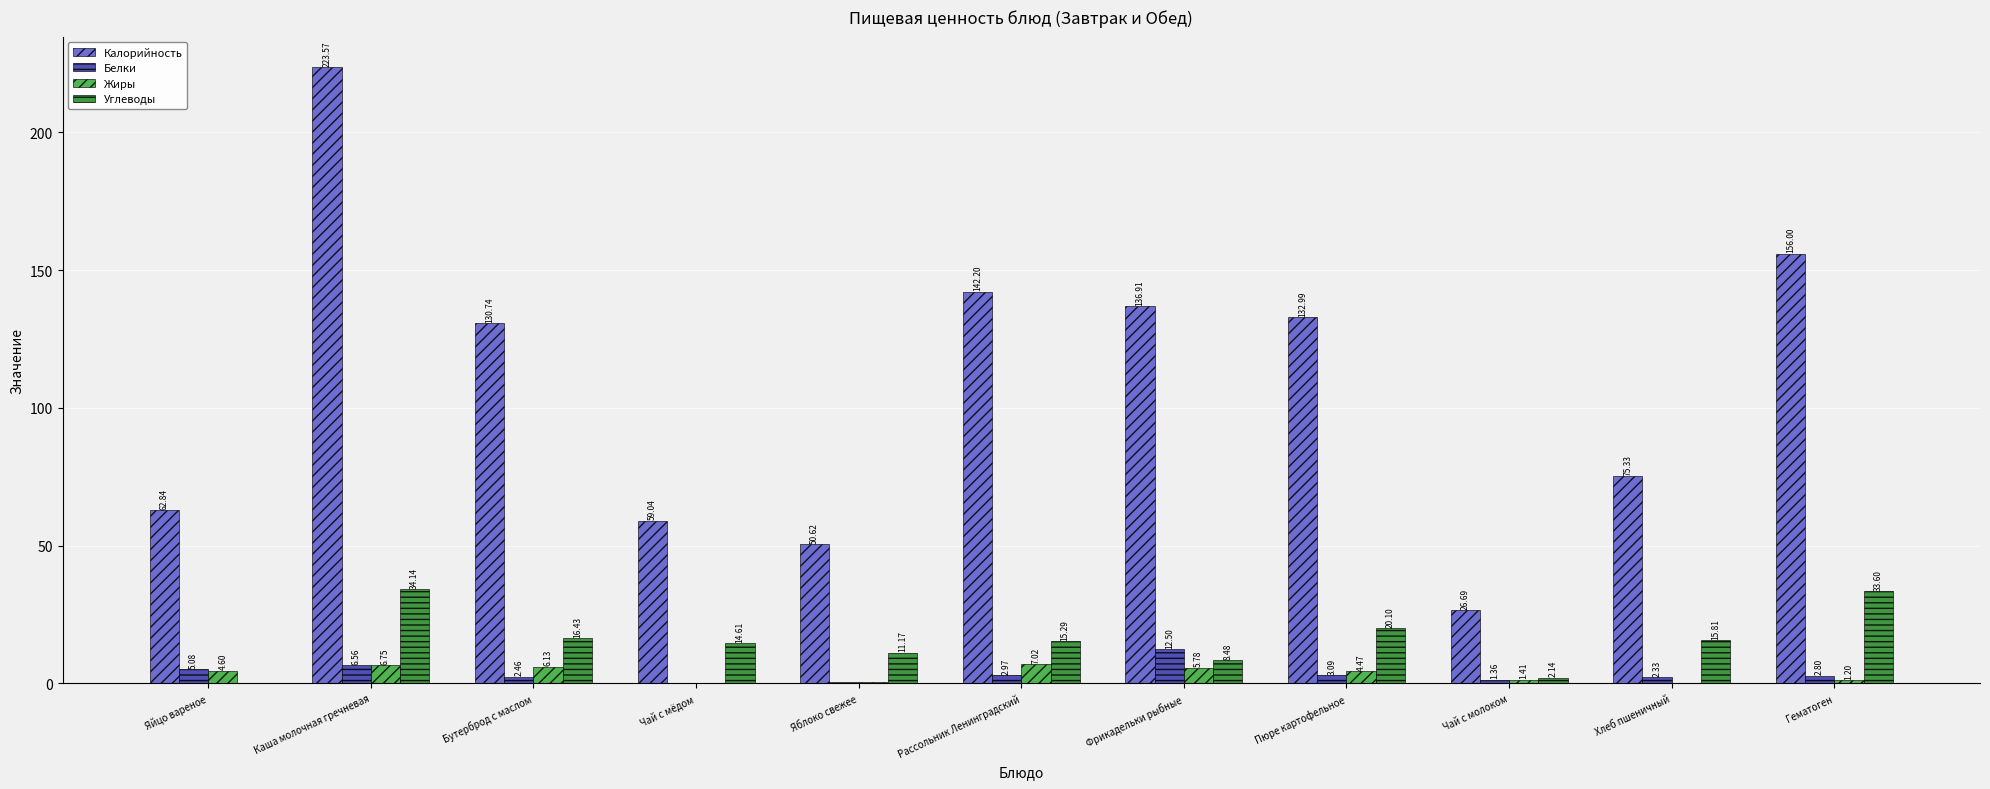

Which series has the largest total across all categories?

Калорийность